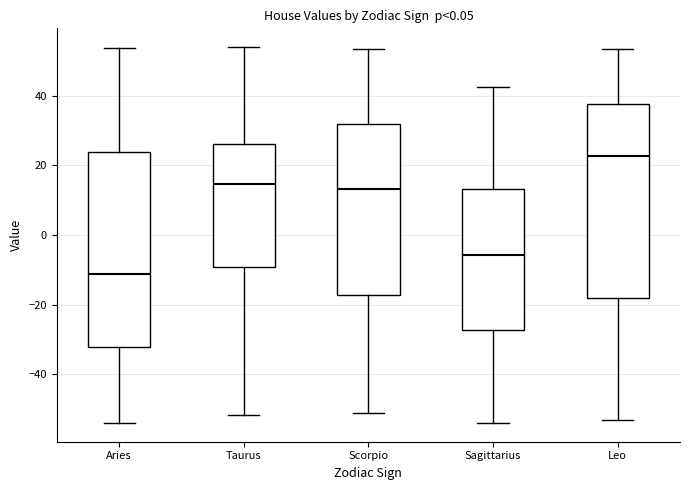

Reading left to right, read every box against the y-axis: the position of its median line, the range the box covers, and the ends of its whiskers. The values are not printed on the chart, so give them approximately, as read against the axis.

Aries: median -12, box -32 to 24, whiskers -54 to 54
Taurus: median 14, box -10 to 26, whiskers -52 to 54
Scorpio: median 14, box -18 to 32, whiskers -52 to 54
Sagittarius: median -6, box -28 to 14, whiskers -54 to 42
Leo: median 22, box -18 to 38, whiskers -54 to 54